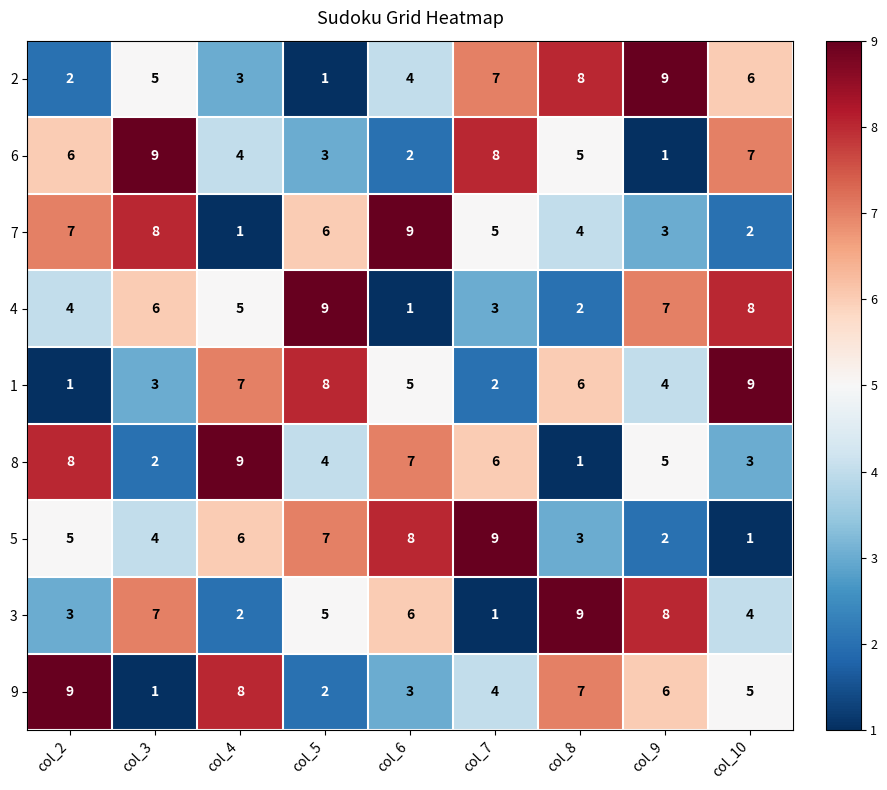

At how many categories does at least one series exceed 6?

9